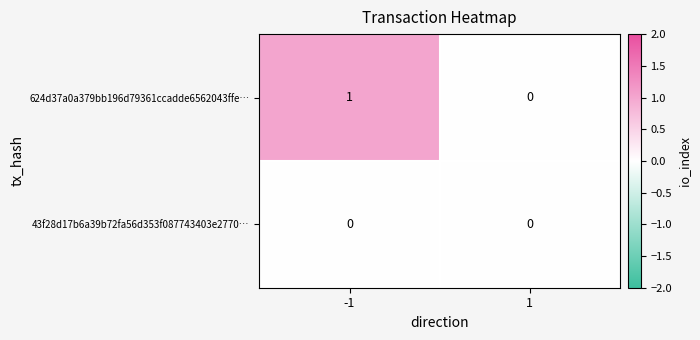

List the series in order of their peak value, lowest first.

43f28d17b6a39b72fa56d353f087743403e2770…, 624d37a0a379bb196d79361ccadde6562043ffe…